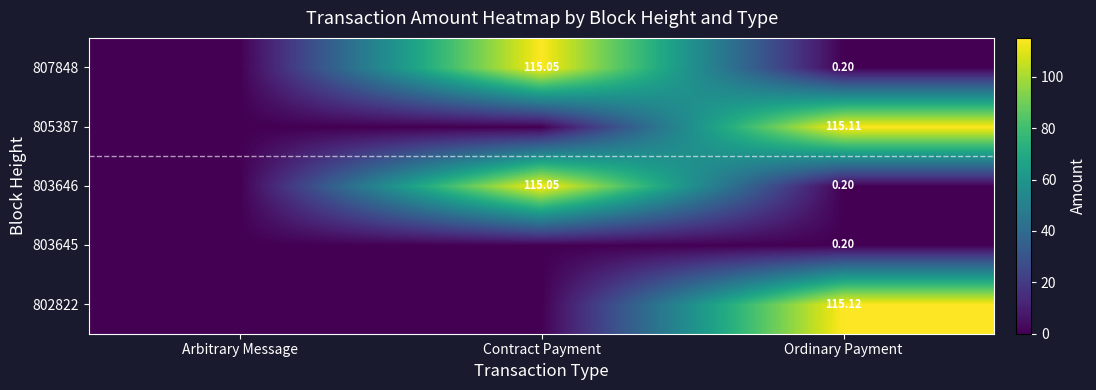

Is it true that 803646 equals 0.2 at Ordinary Payment?

True